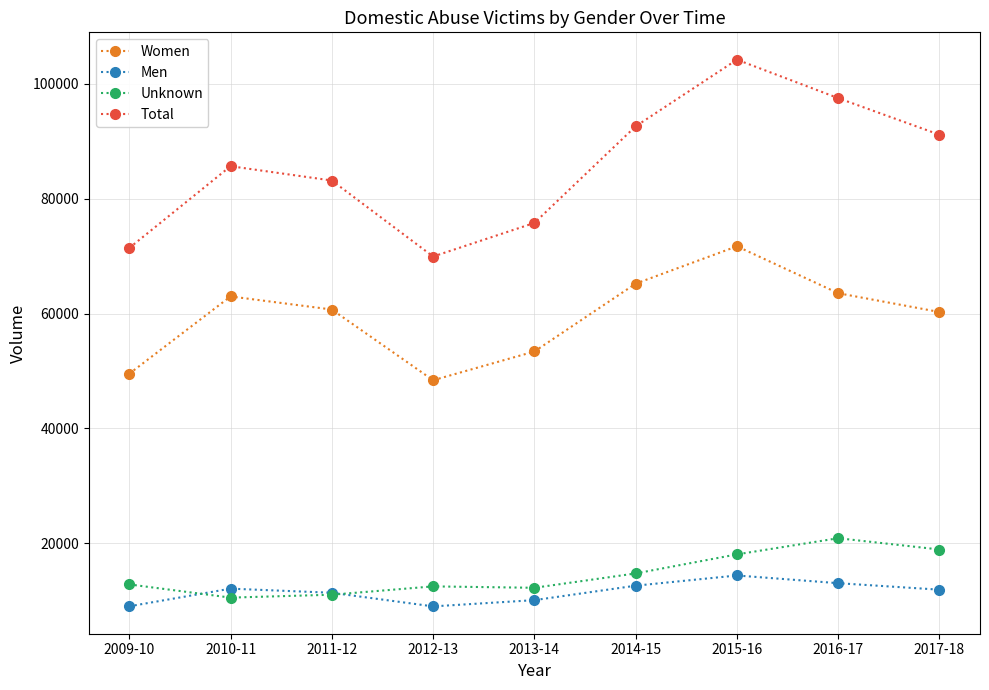

How many lines are shown in the chart?

4